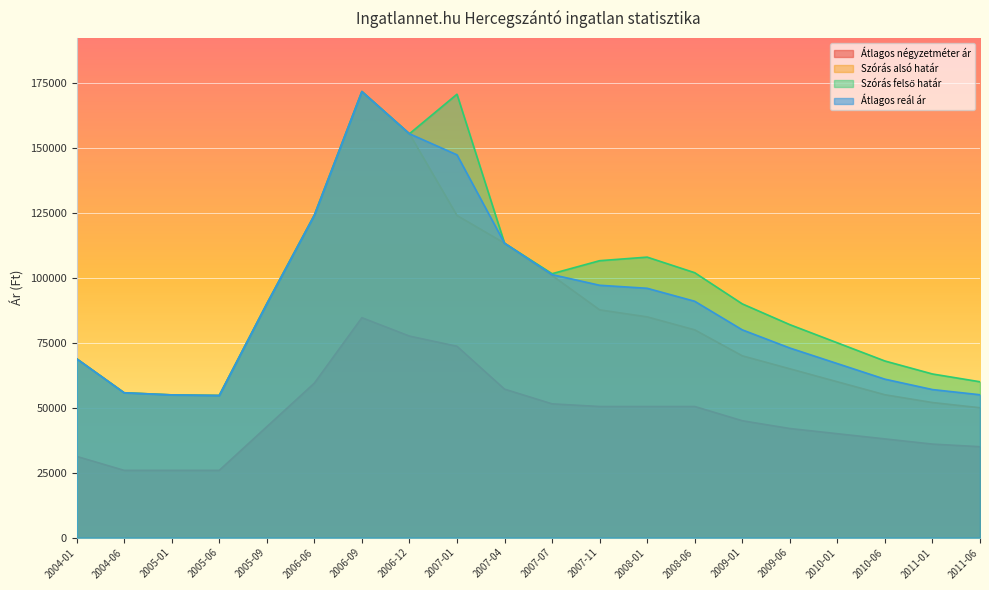

True or false: Átlagos négyzetméter ár and Szórás felső határ cross at least once.

False